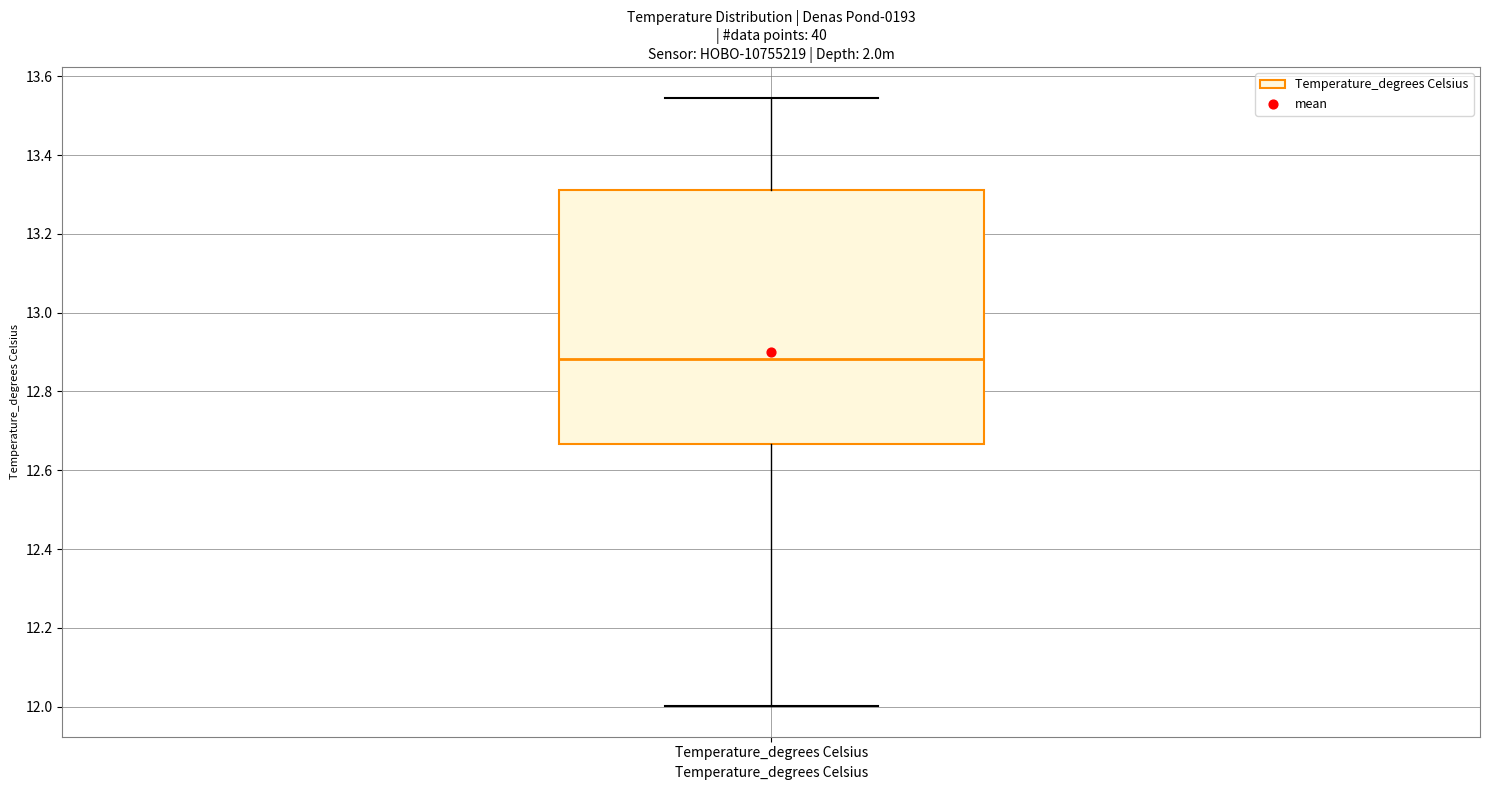

Transcribe this box plot: give where the median line is, the range the box spans, and where the two whiskers end, as read against the y-axis. The values are not printed on the chart, so give them approximately, as read against the axis.

median 12.88, box 12.66 to 13.32, whiskers 12.00 to 13.54